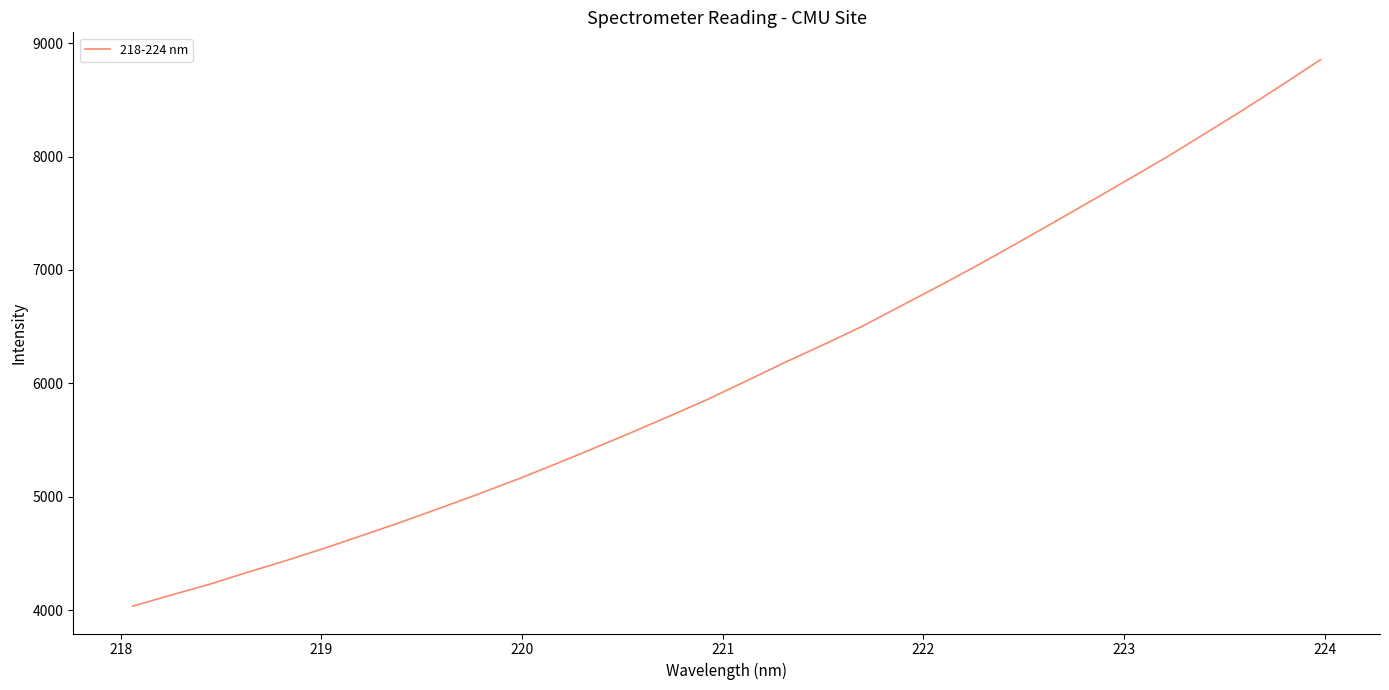

What is the smallest value displayed?

4036.0